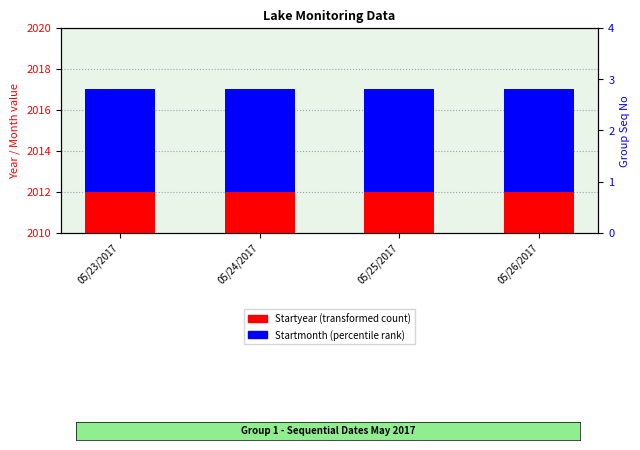

What is the value of the Group Seq No bar at the 1st from the left?

1